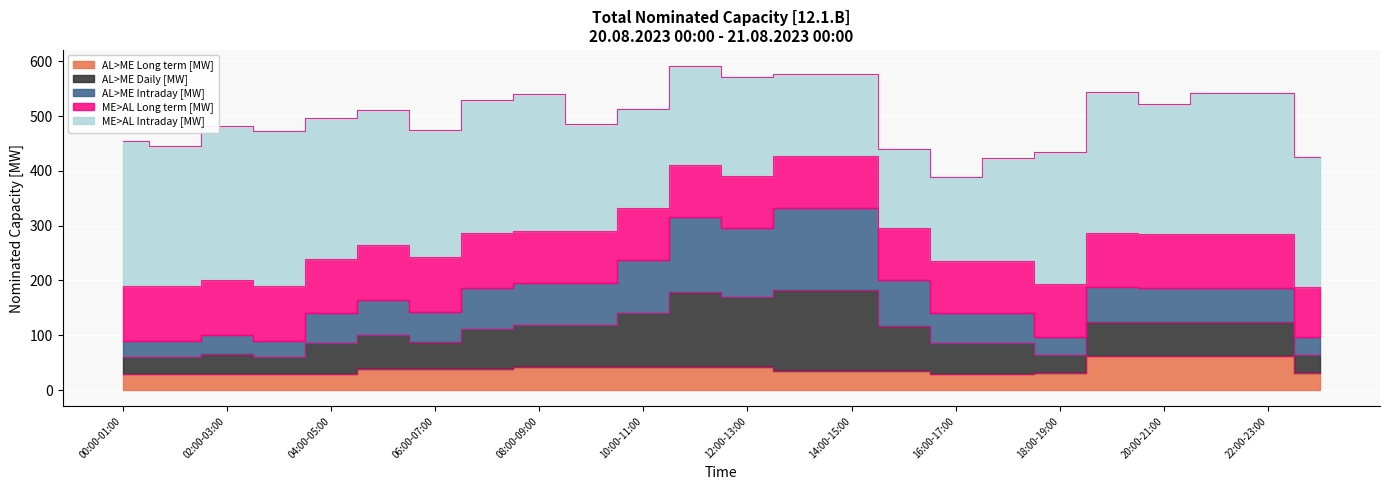

What is the value of the AL>ME Long term [MW] point at the 17th from the left?

30